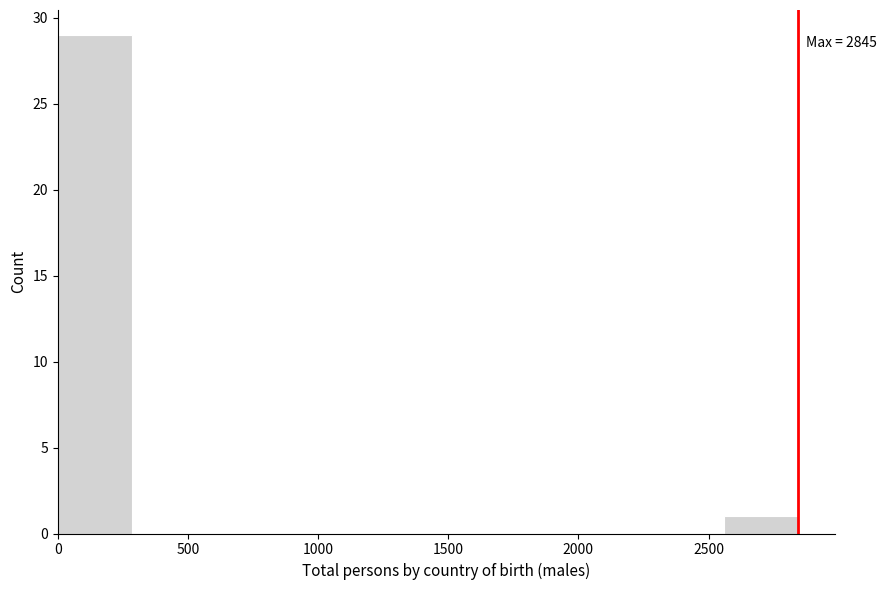

Over which range of the x-axis is the bar tallest?

0 to 300